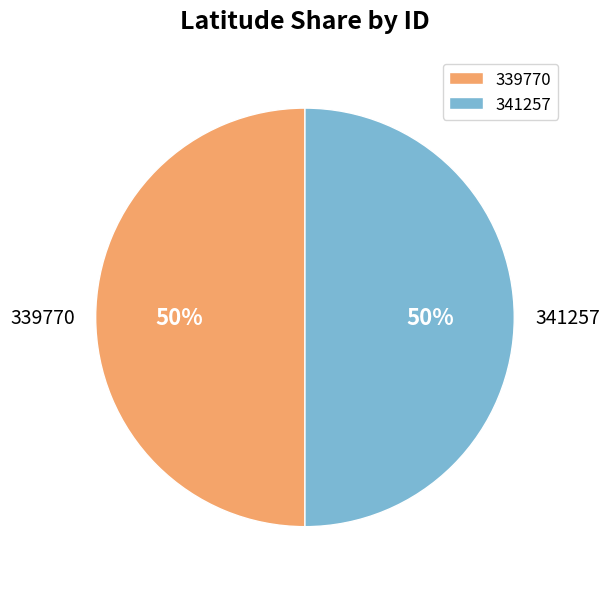

Do 339770 and 341257 together represent more than half of the pie?

Yes